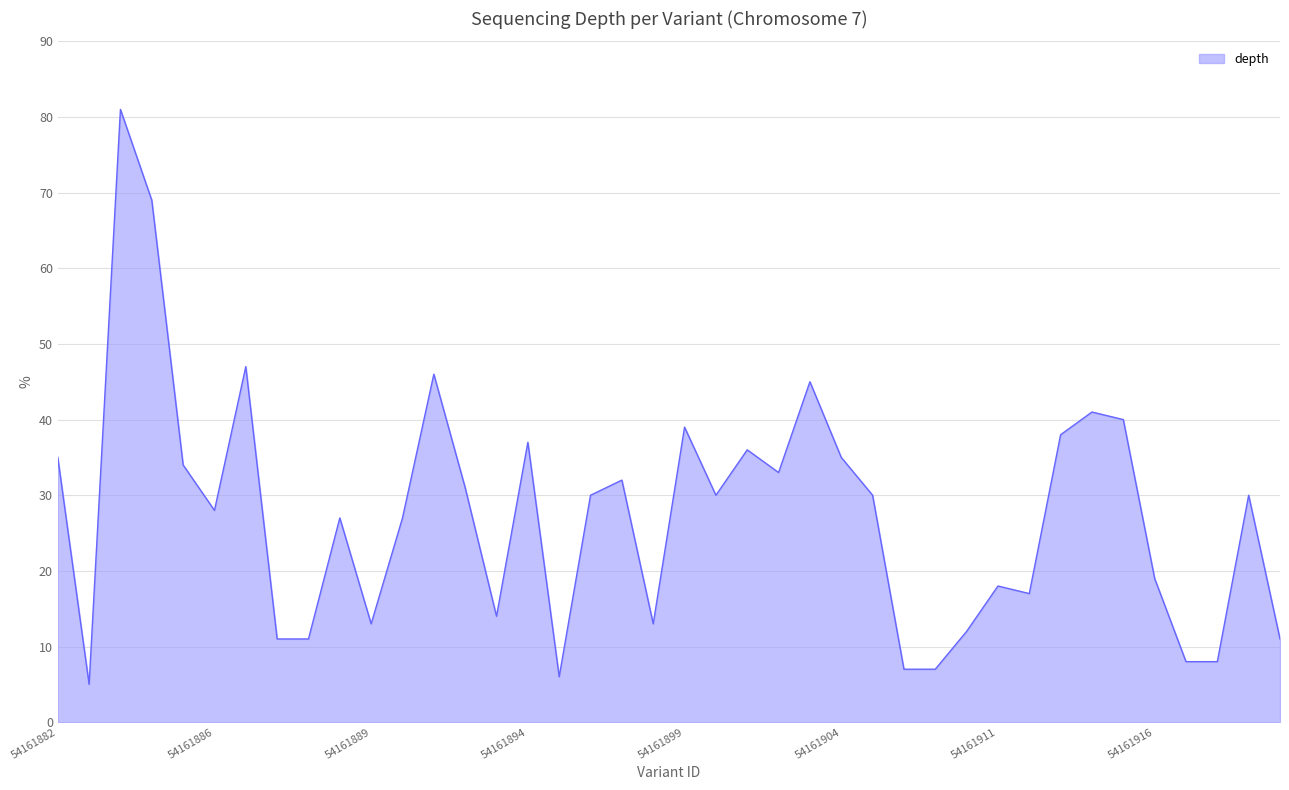

What is the sum of all values?

1101